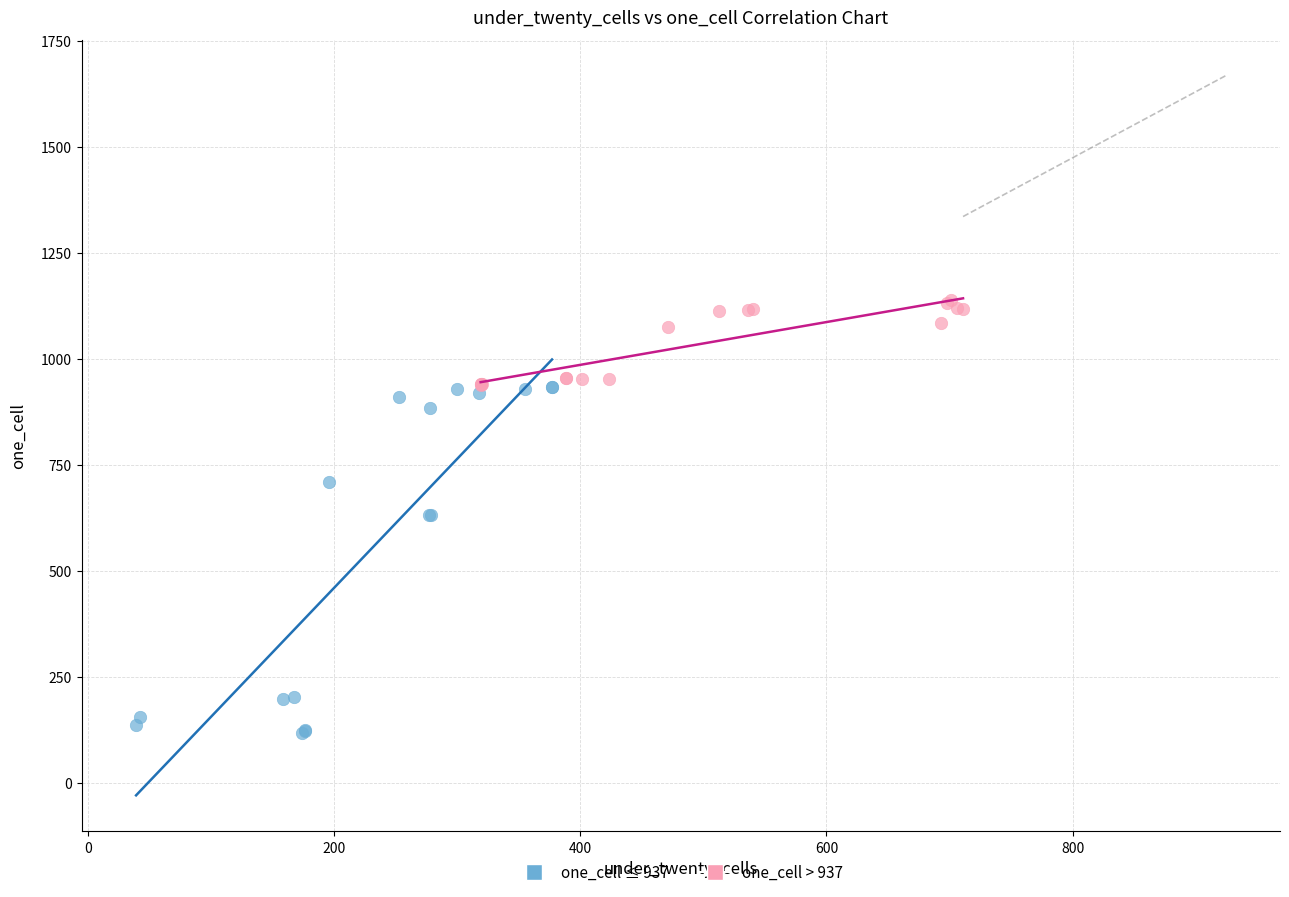

Which series reaches the minimum Y coordinate?

one_cell ≤ 937